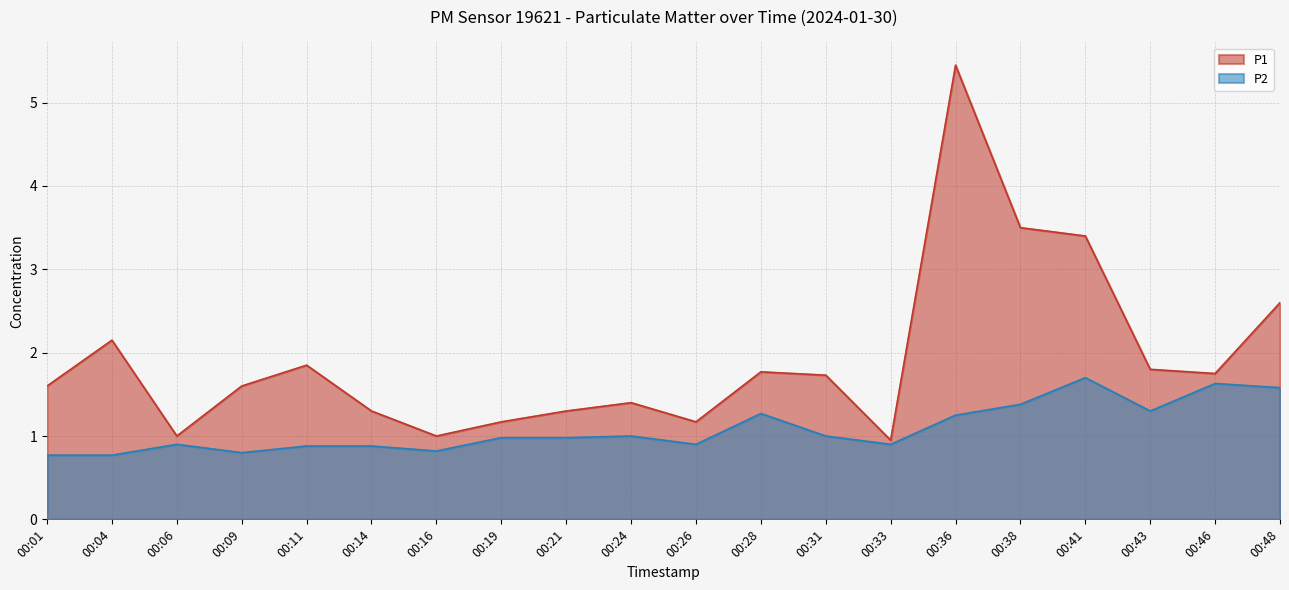

How many series are shown in this chart?

2